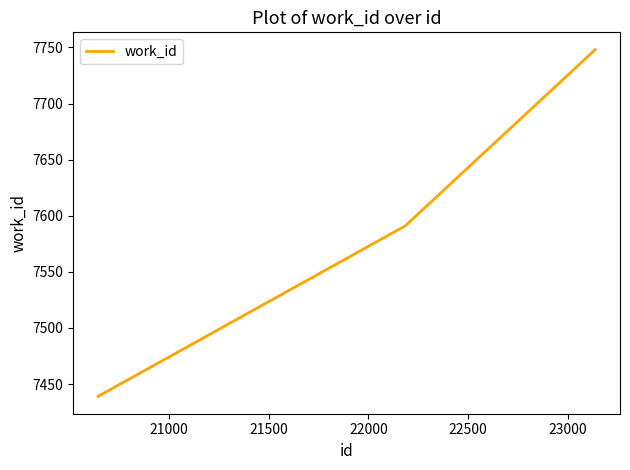

What is the difference between the maximum and second lowest values?

157